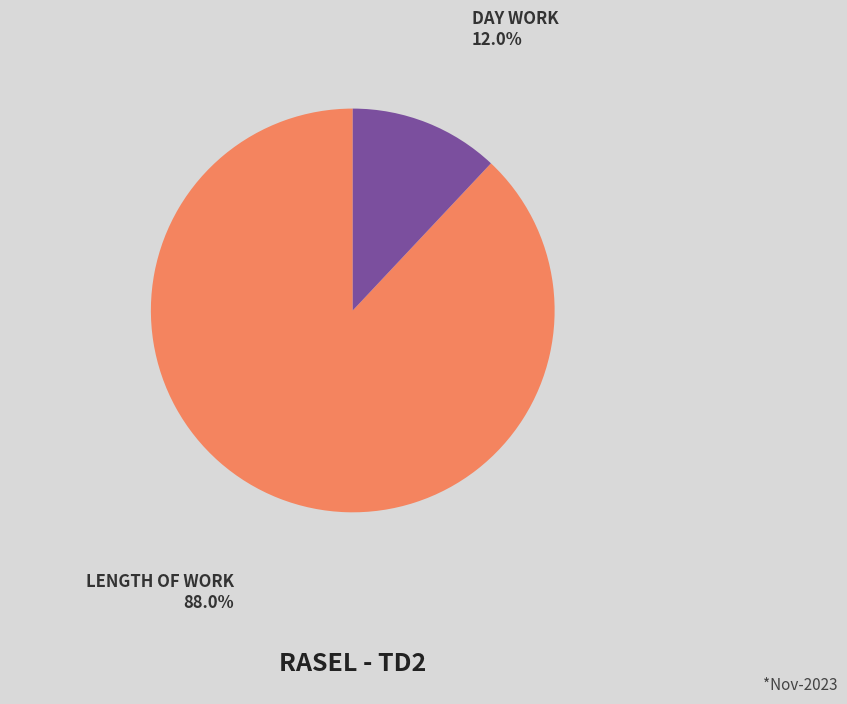

Is there a majority slice in this chart?

Yes